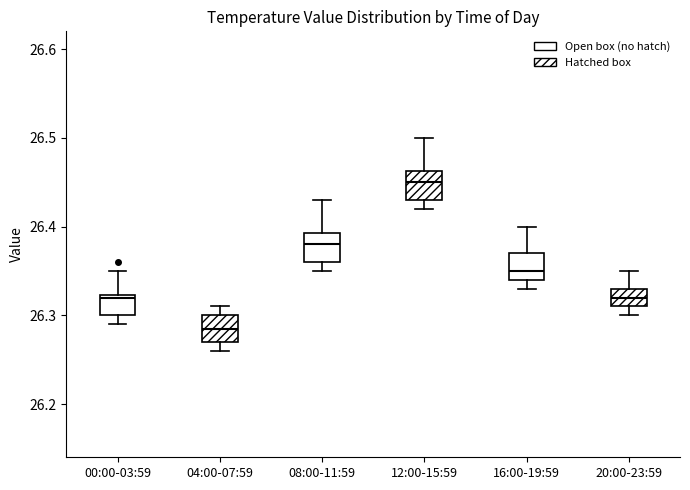

Which box has the highest median line?

12:00-15:59